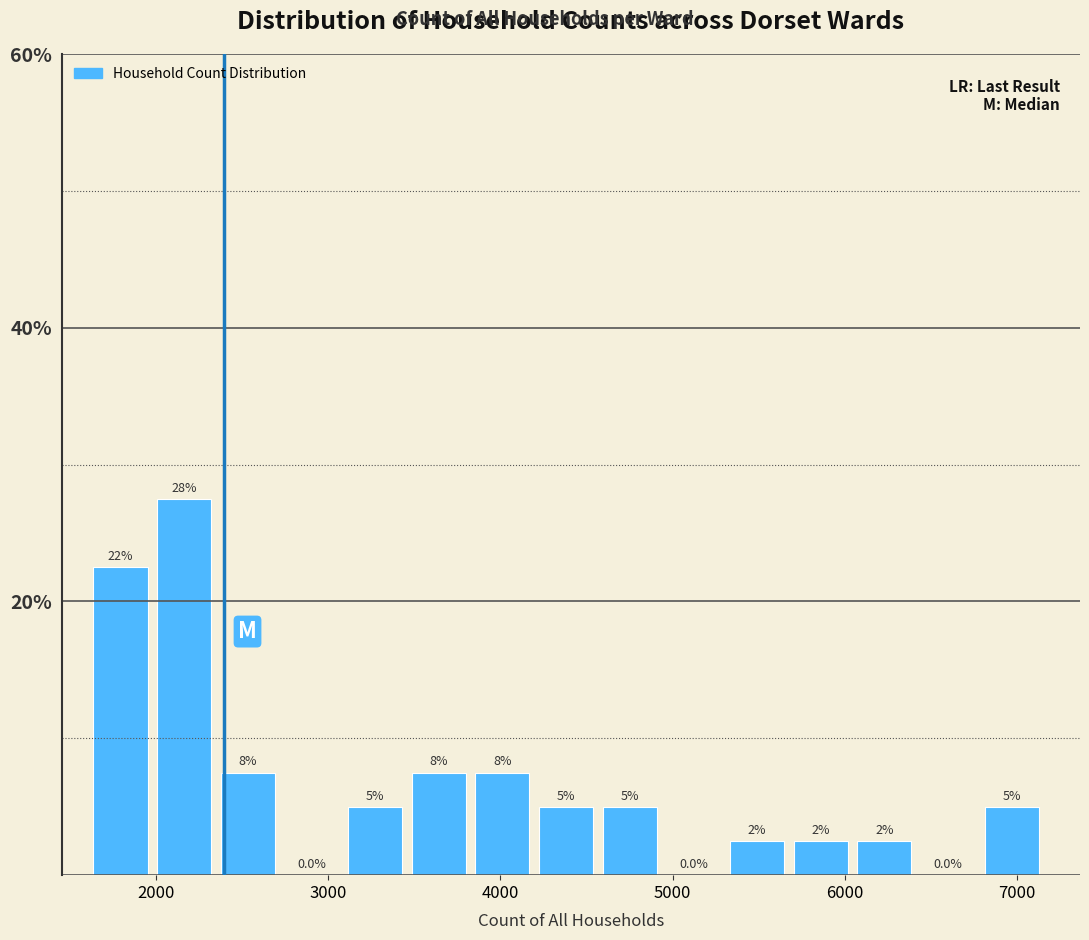

Read against the x-axis, roughly where is the centre of the tallest bar?

2200